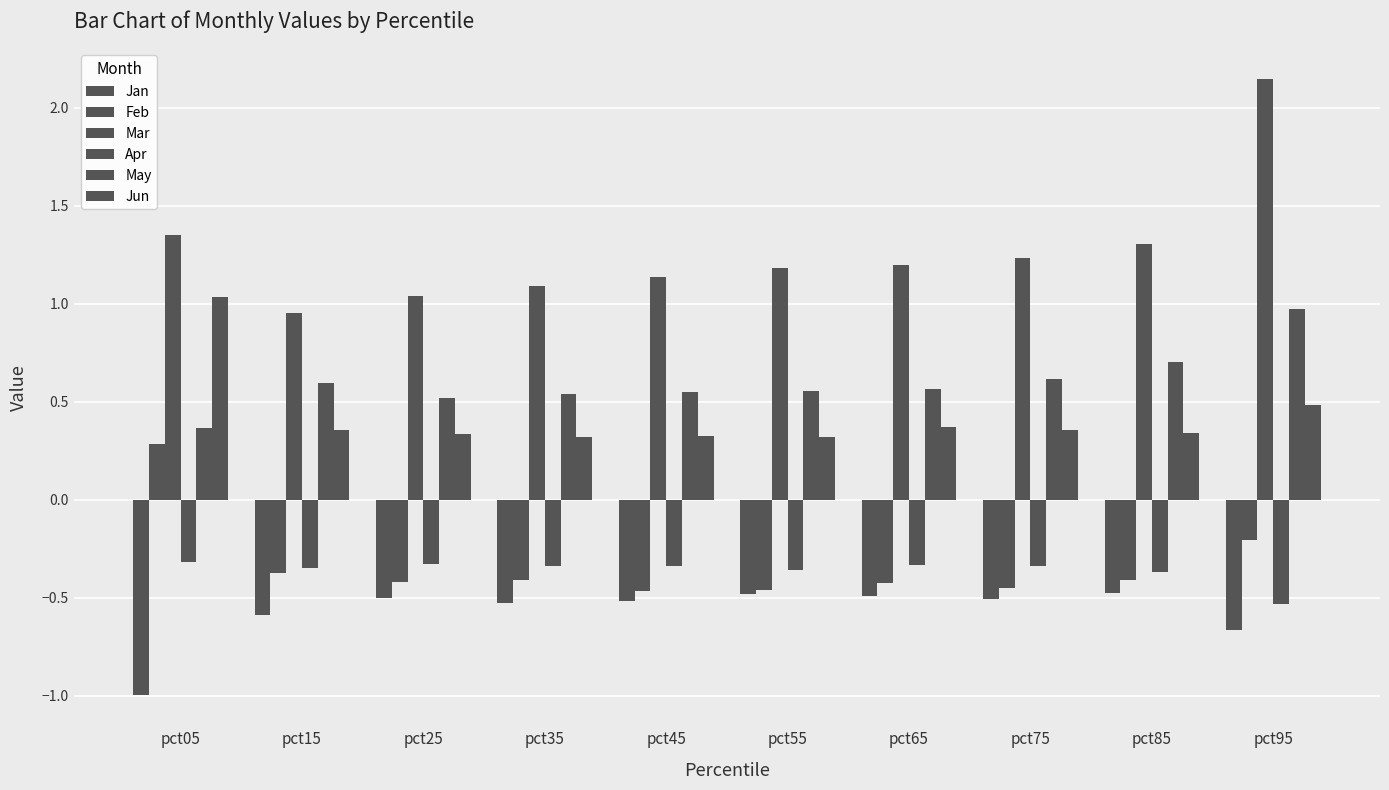

What is the average value of the Mar series?

1.3